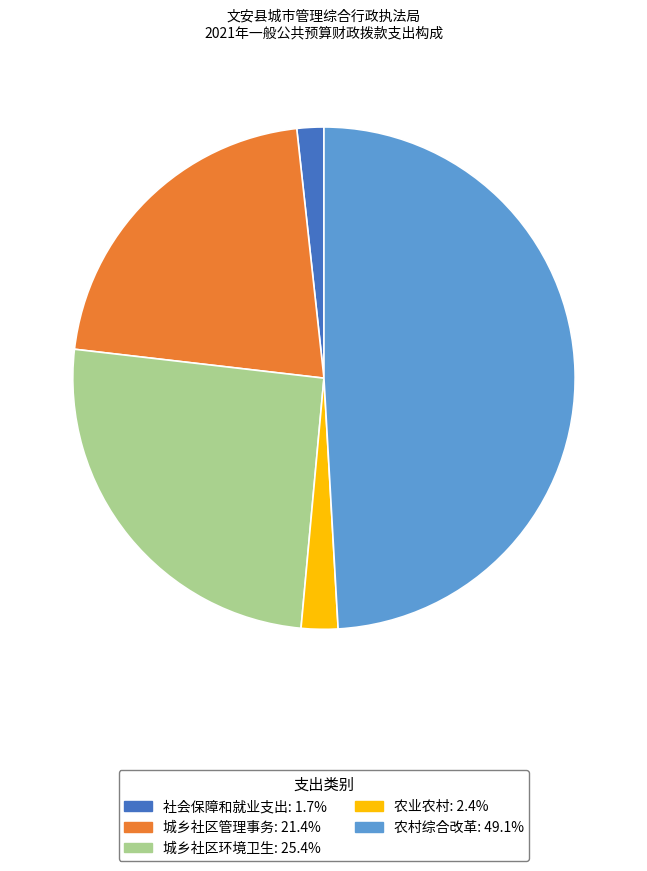

Is it true that 城乡社区管理事务 is 21% of the pie?

True